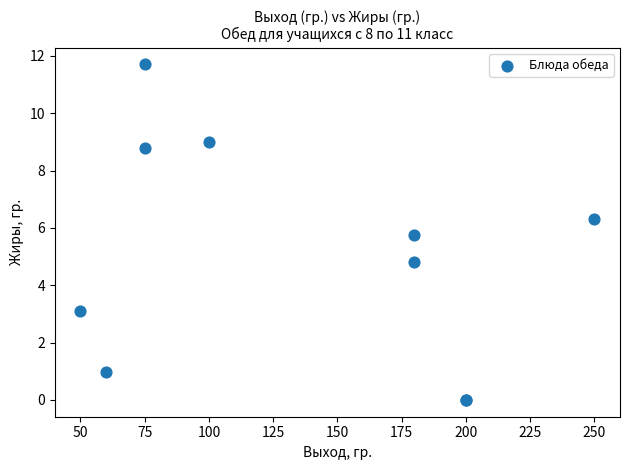

What Y value in the scatter plot is closest to 5?

4.8